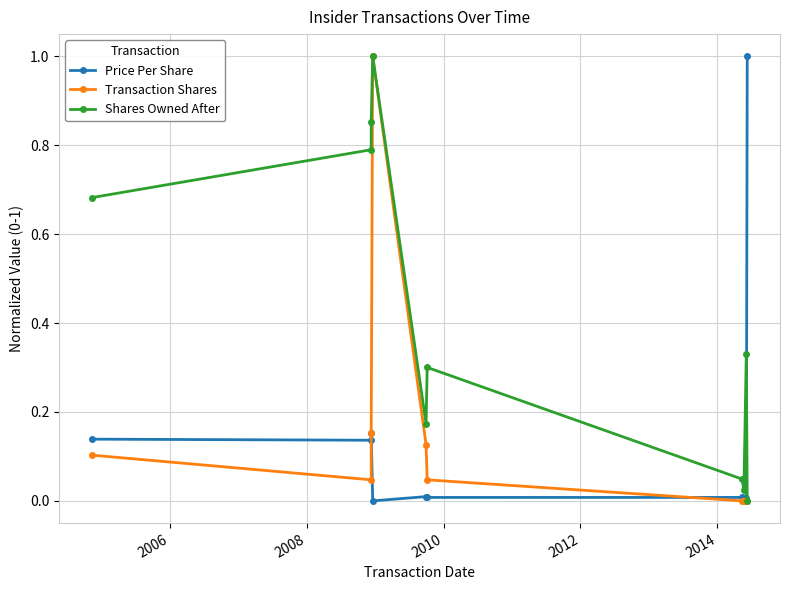

How many lines are shown in the chart?

3